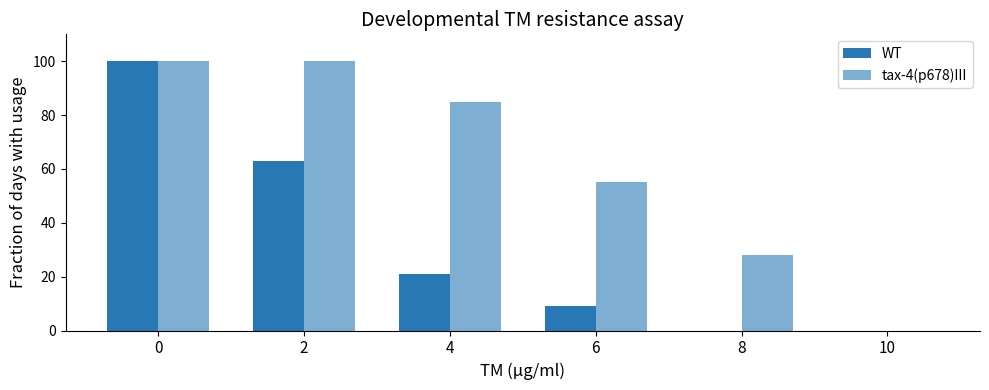

Which has a higher value, 2 or 8?

2